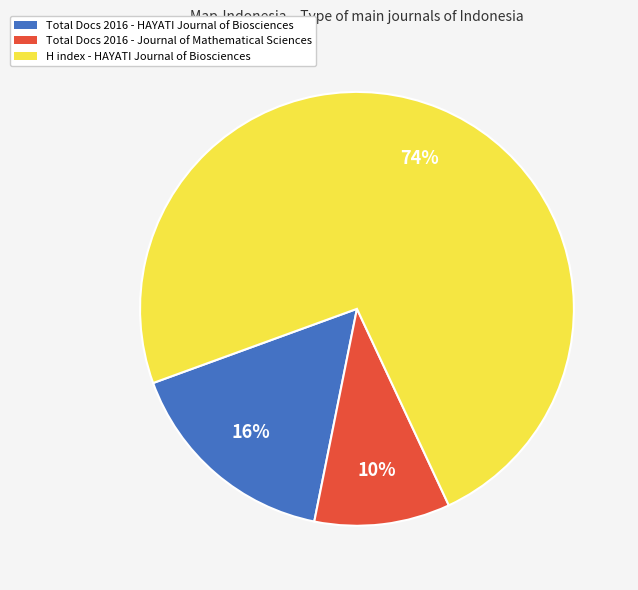

To the nearest percent, what is the average slice percentage?

33%